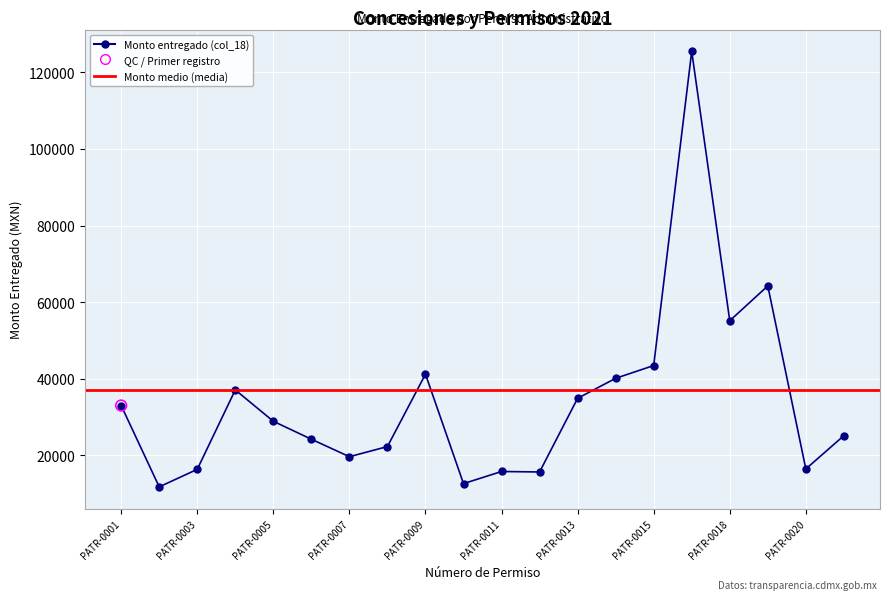

What is the ratio of the value at PATR-0011 to the value at PATR-0008?

0.7